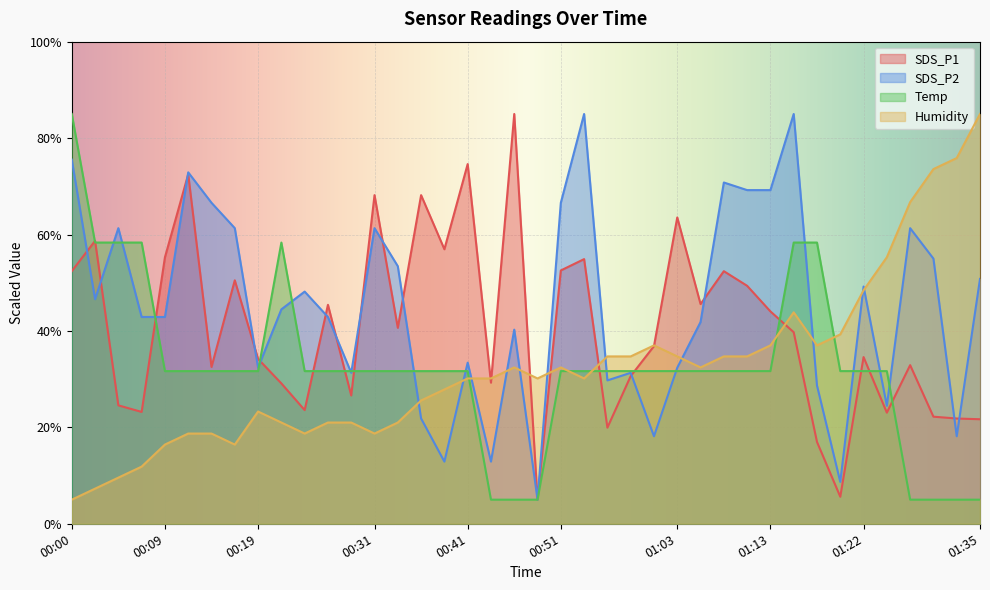

The value of Temp at 00:00 is 85.0. True or false?

True